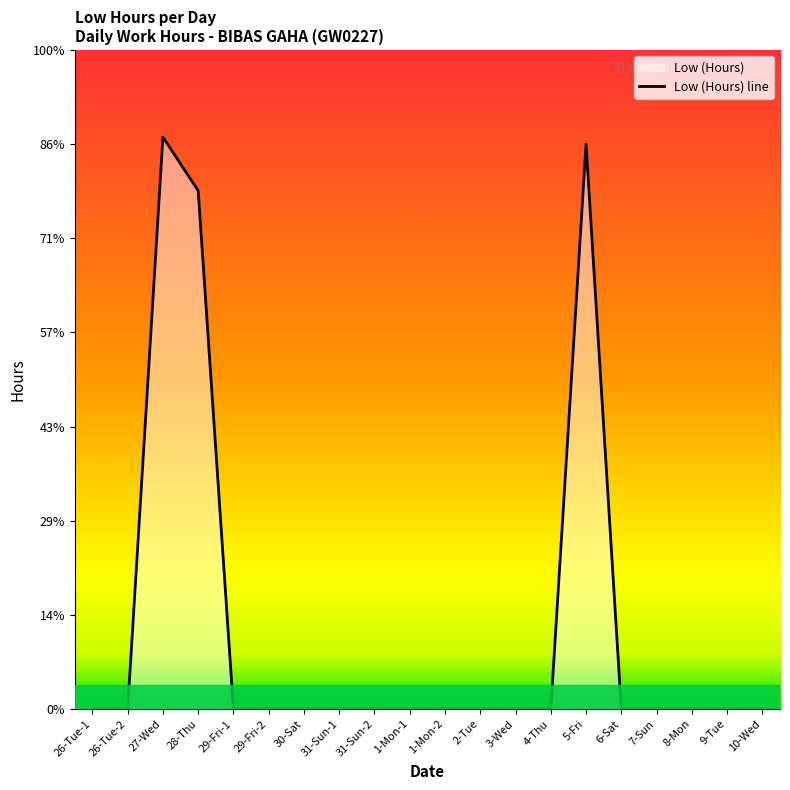

Reading right to left, list all the values displayed in this chart.

0.0	0.0	0.0	0.0	0.0	12.0	0.0	0.0	0.0	0.0	0.0	0.0	0.0	0.0	0.0	0.0	11.0	12.2	0.0	0.0